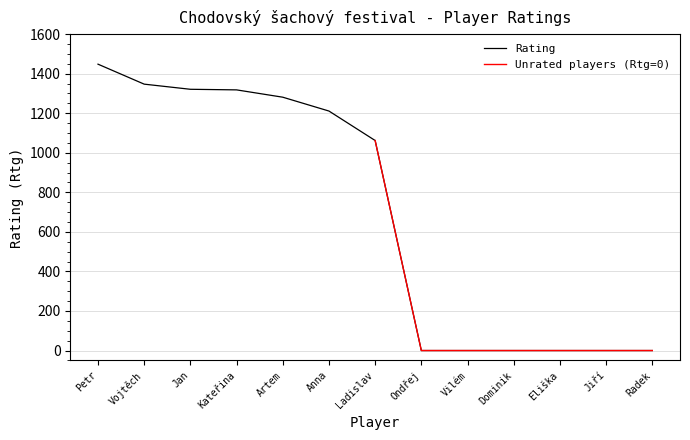

What is the highest value of the Rating series?

1448